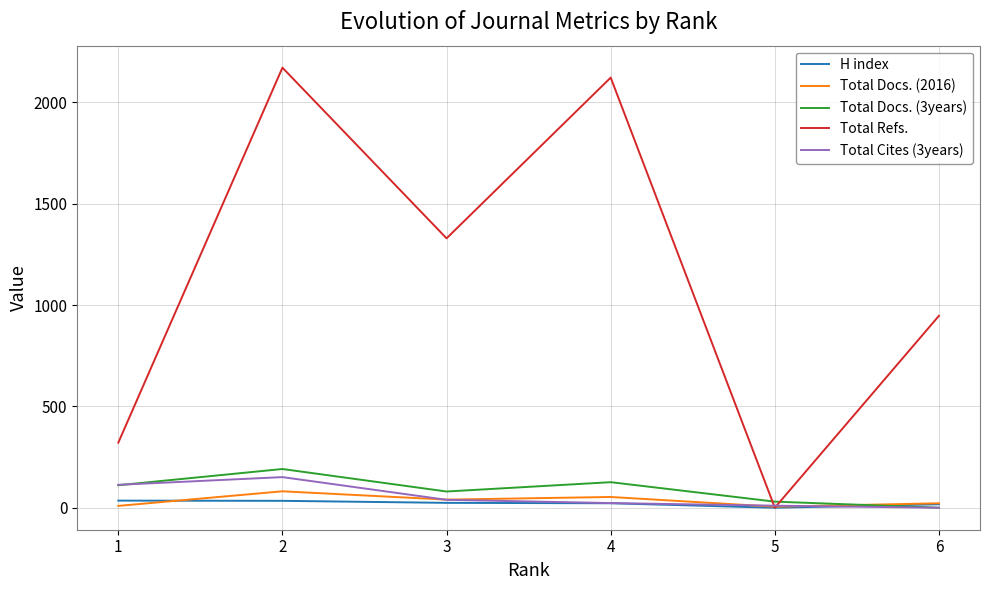

In Total Docs. (3years), how many points are higher than both neighbors (excluding endpoints)?

2